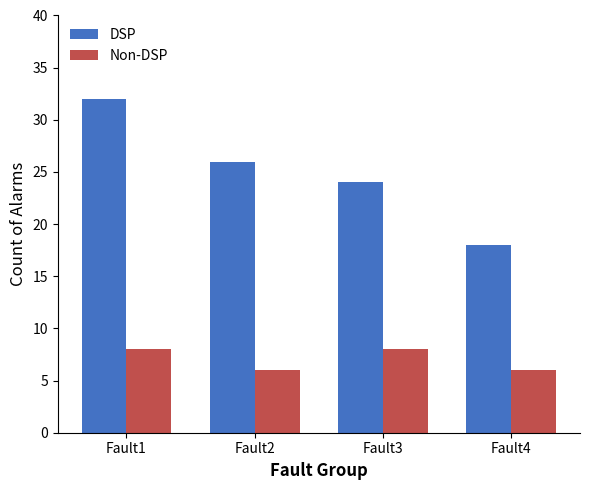

What is the minimum value for Non-DSP?

6